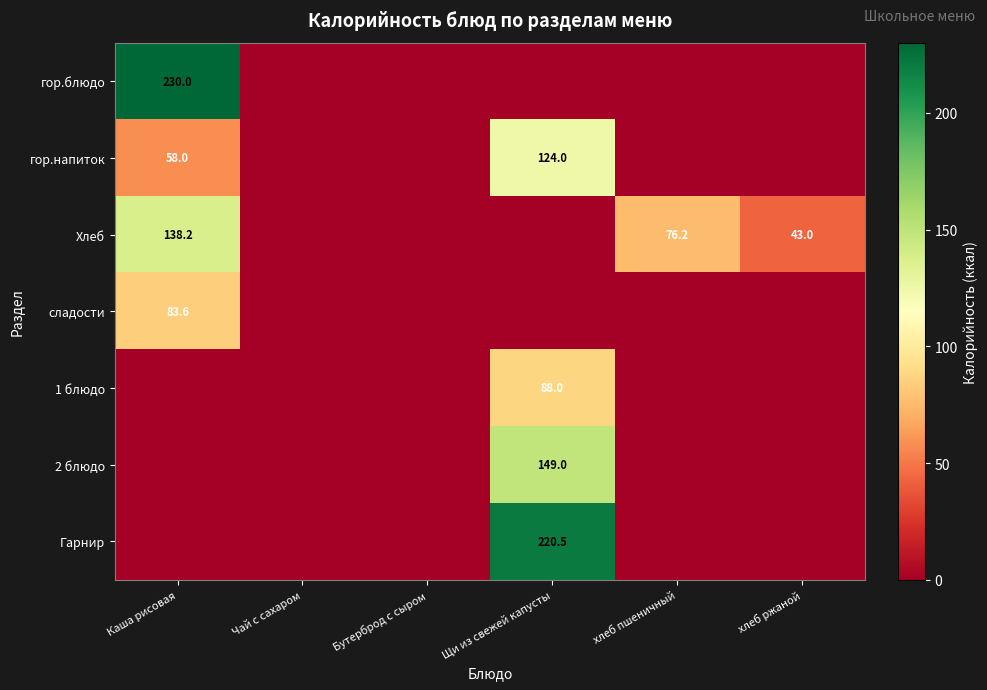

True or false: гор.блюдо has a value of 230.0 at Каша рисовая.

True